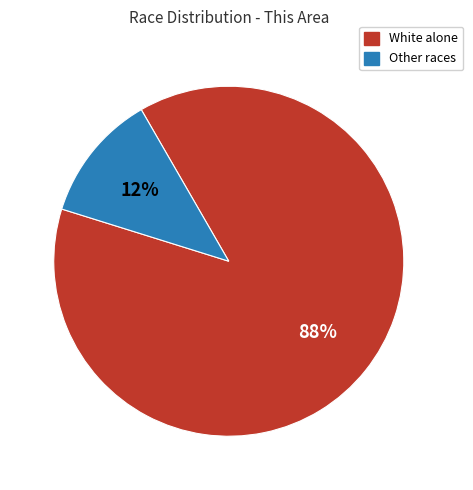

To the nearest percent, what is the average slice percentage?

50%